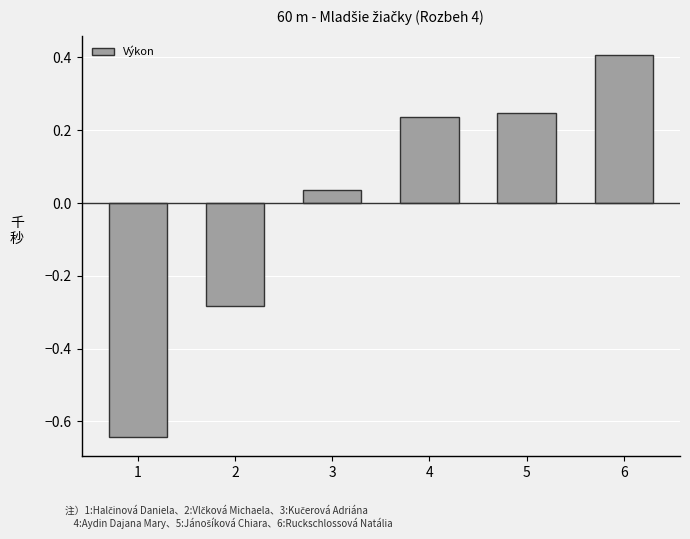

At which label does the data first exceed 0?

3